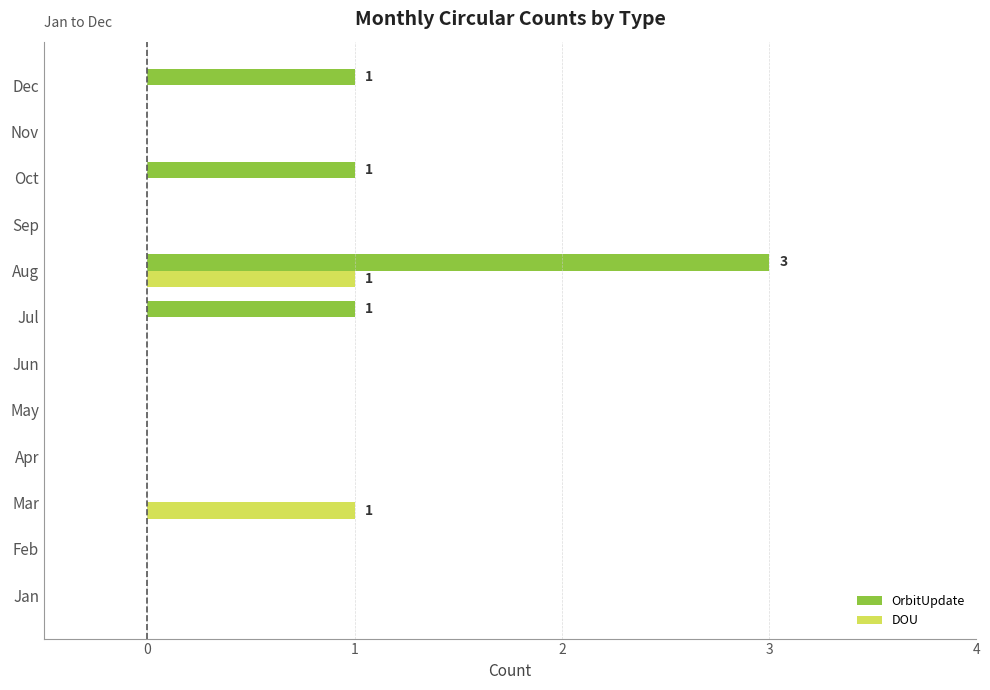

At which category is the sum across all series the highest?

Aug